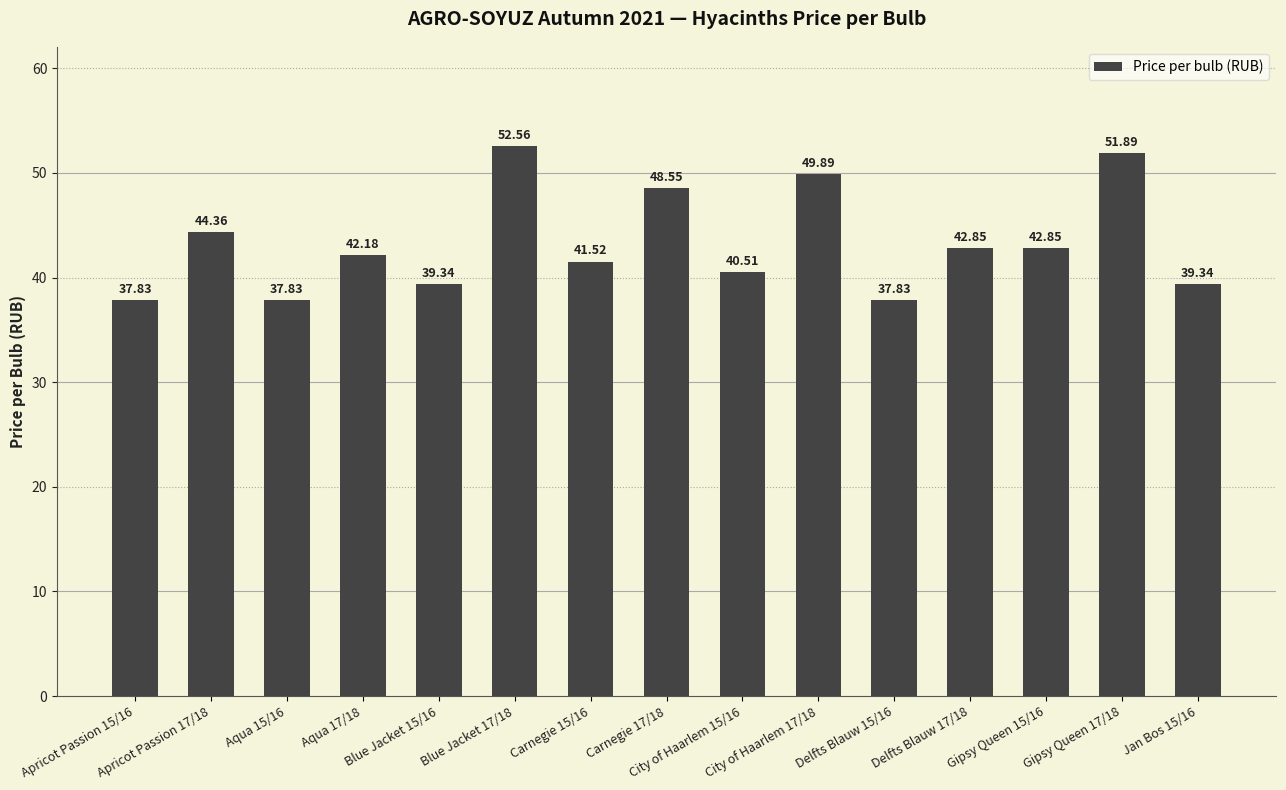

What is the difference between the maximum and minimum values?

14.7